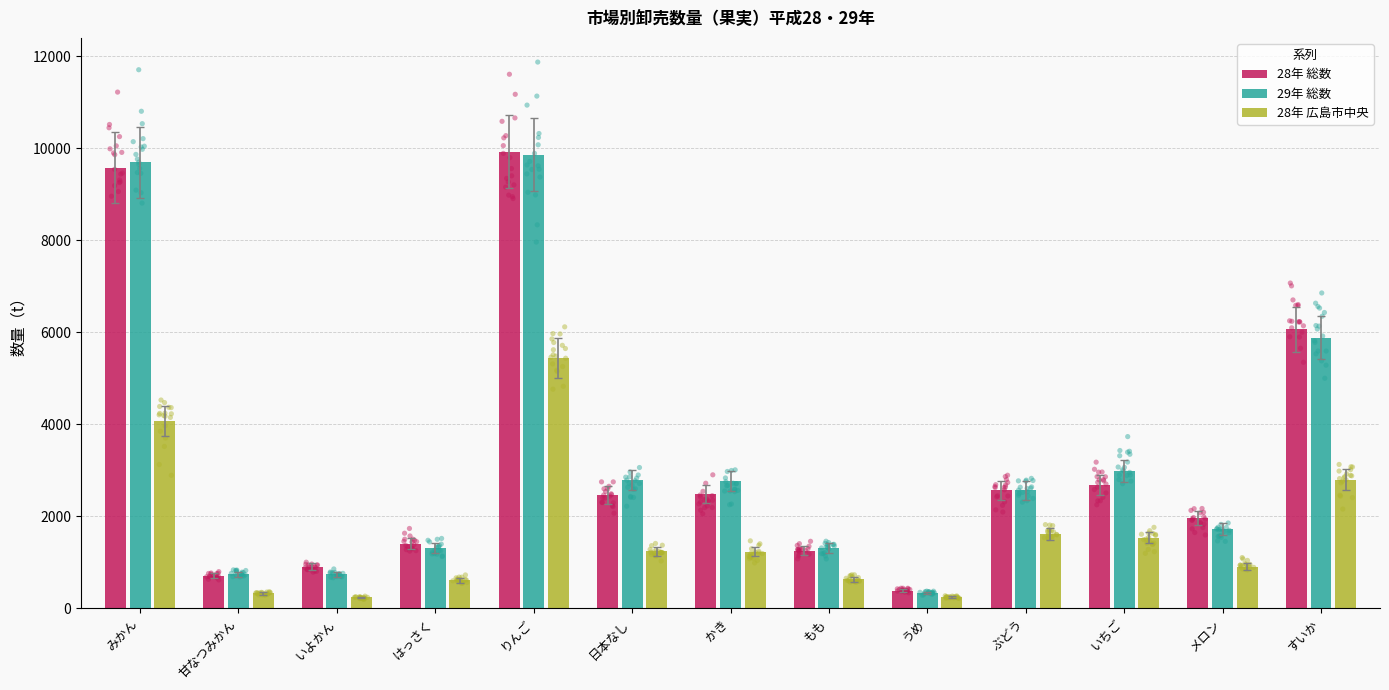

At how many categories does at least one series exceed 9142?

2